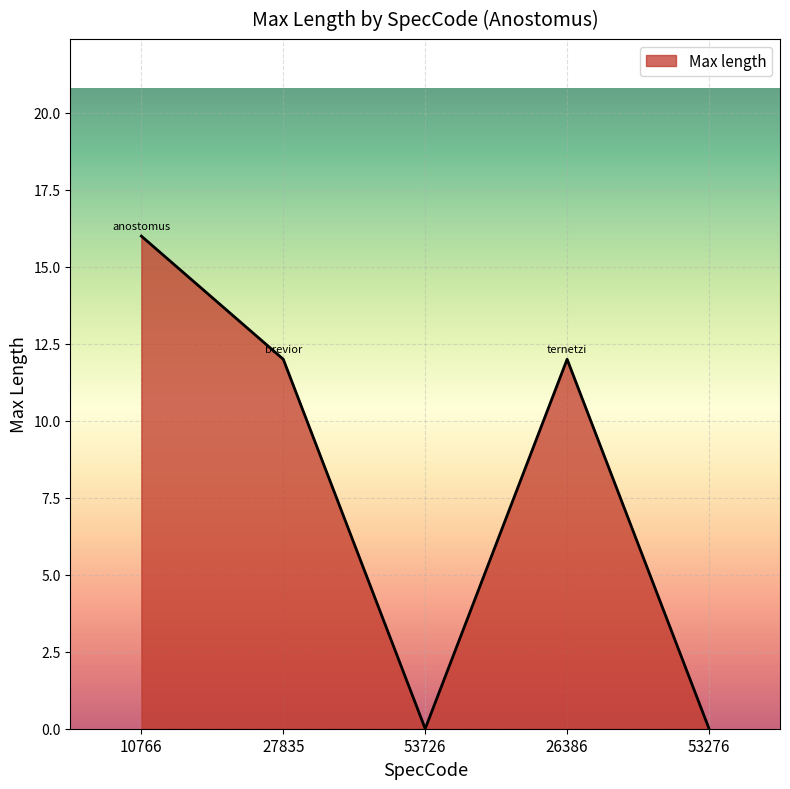

How many distinct data groups are displayed?

1